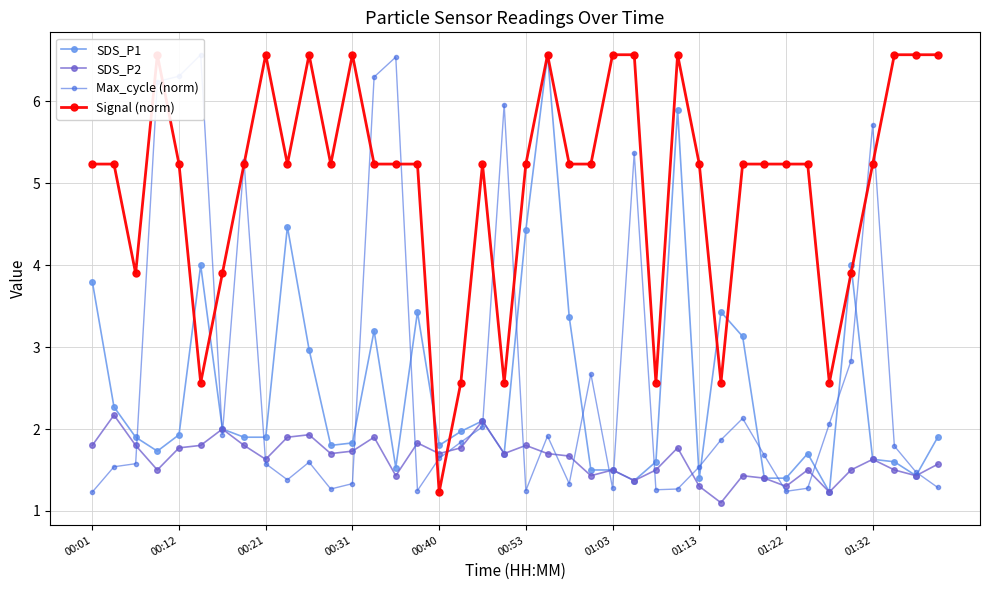

What is the value of the Signal (norm) point at the 32nd from the left?

5.2